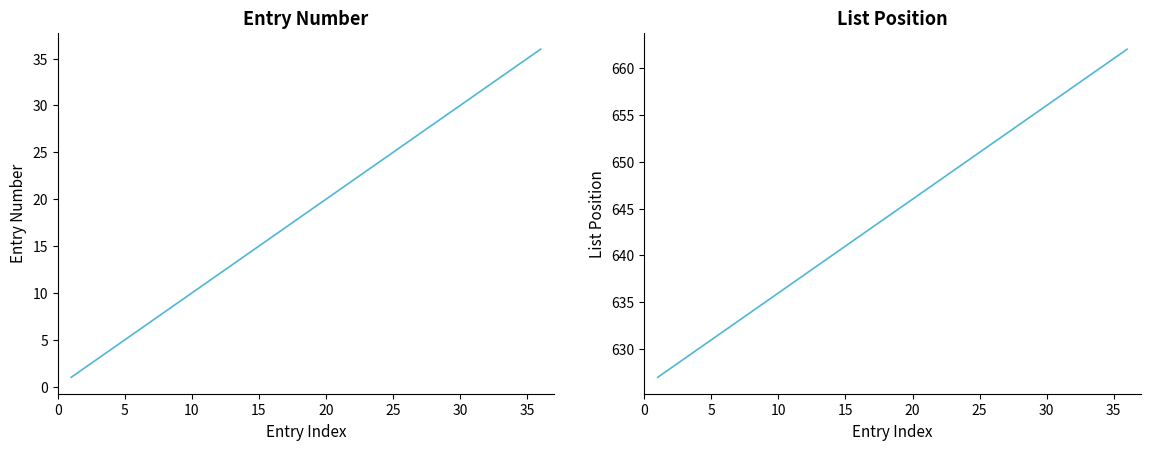

List the series in order of their overall mean, highest first.

List Position, Entry Number